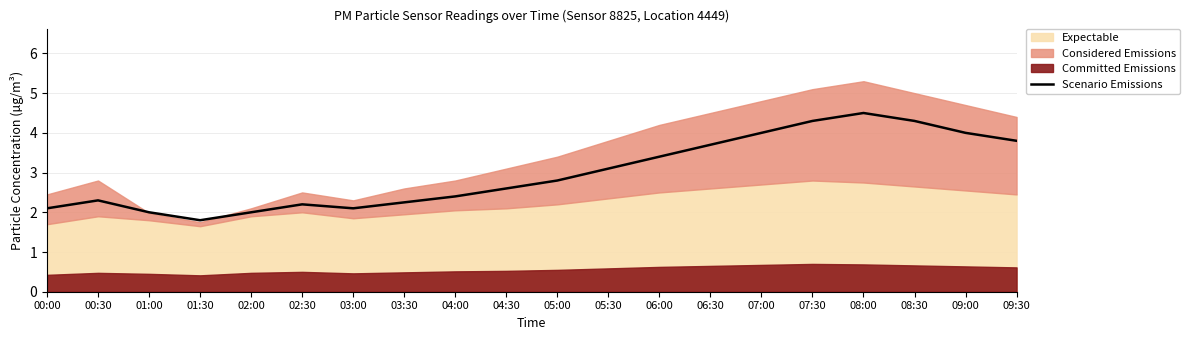

What is the maximum value shown in the chart?

4.5